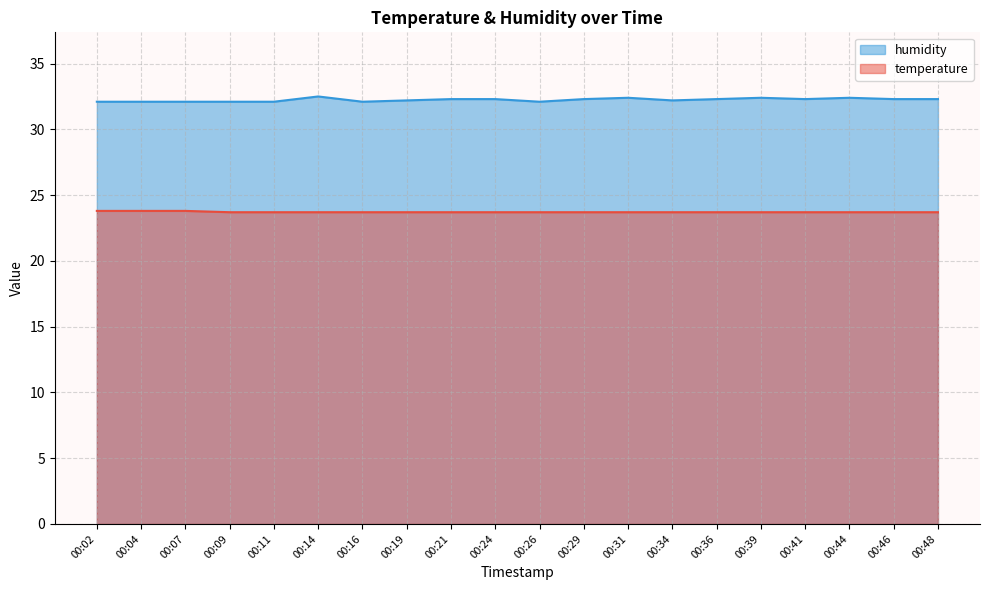

True or false: temperature and humidity intersect in this chart.

False